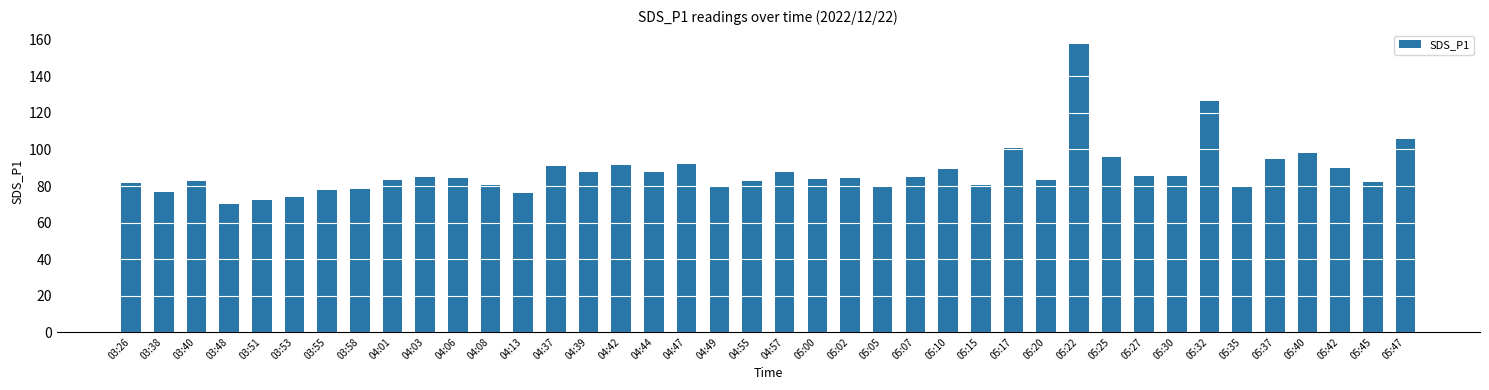

What is the difference between the values at 05:02 and 04:44?

3.5